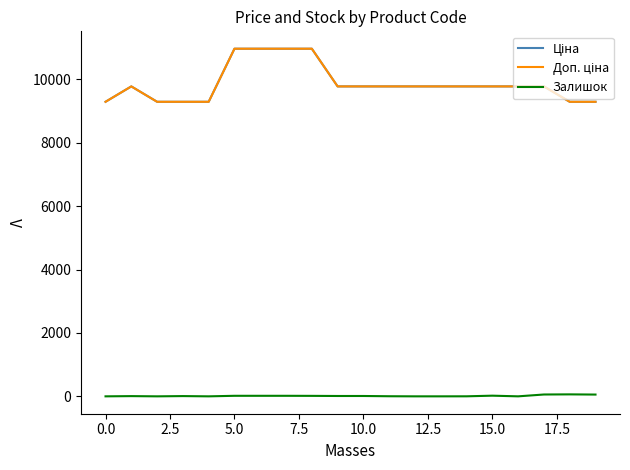

Does the chart have visible grid lines?

No